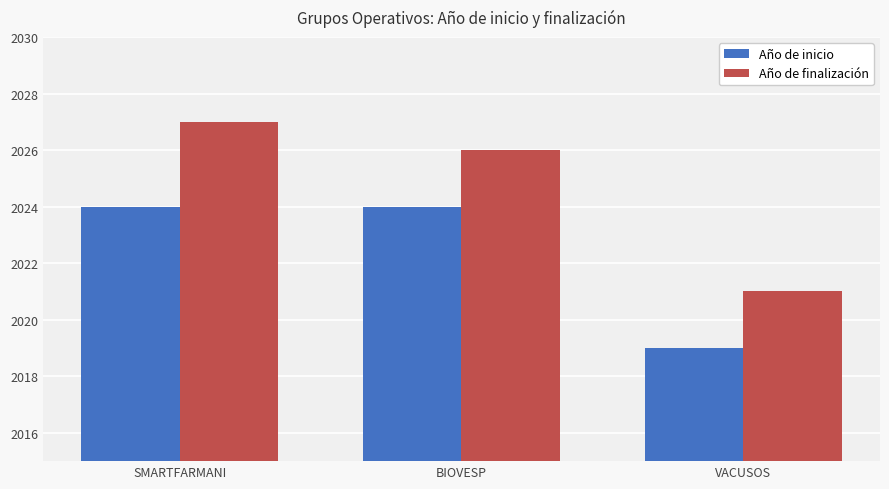

Reading left to right, list all the values displayed in this chart.

Año de inicio: SMARTFARMANI=2024	BIOVESP=2024	VACUSOS=2019
Año de finalización: SMARTFARMANI=2027	BIOVESP=2026	VACUSOS=2021